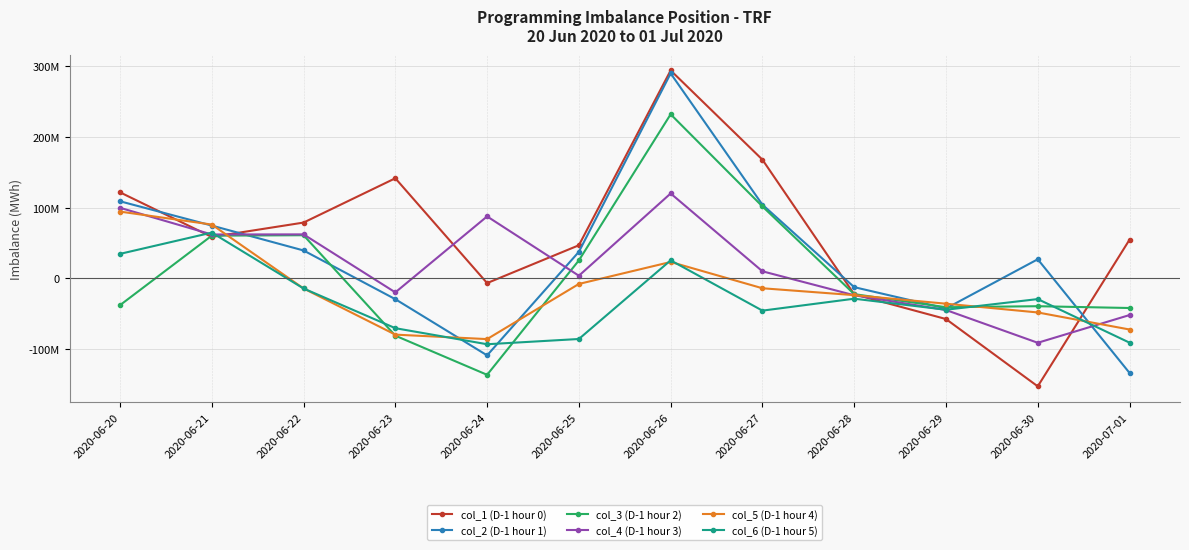

What position from the right is 2020-06-30?

2